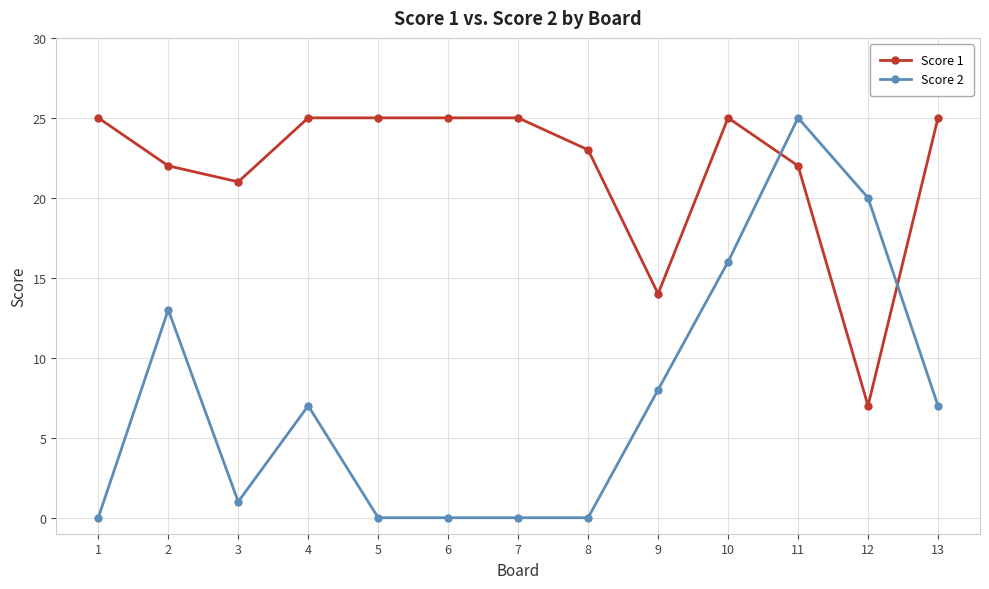

How many series are shown in this chart?

2